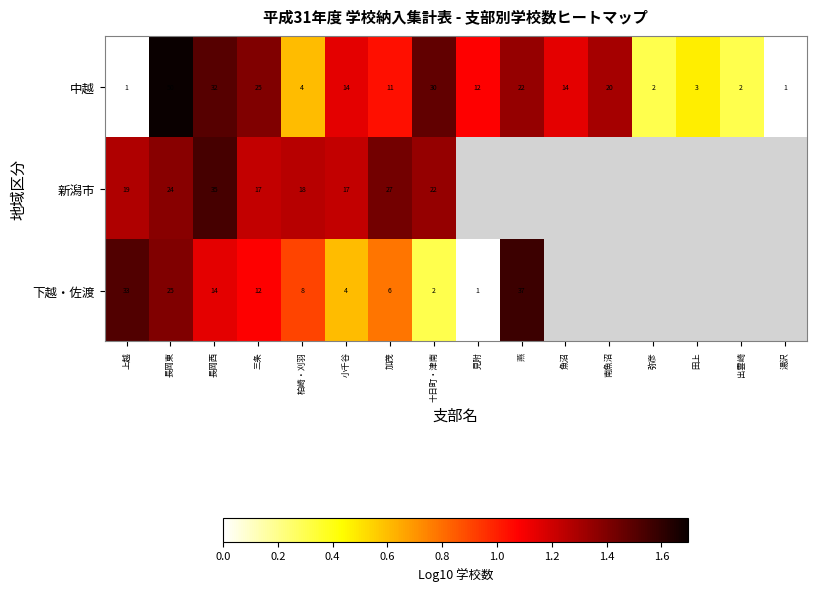

Is the value of 中越 at 上越 greater than the value of 新潟市 at 加茂?

No